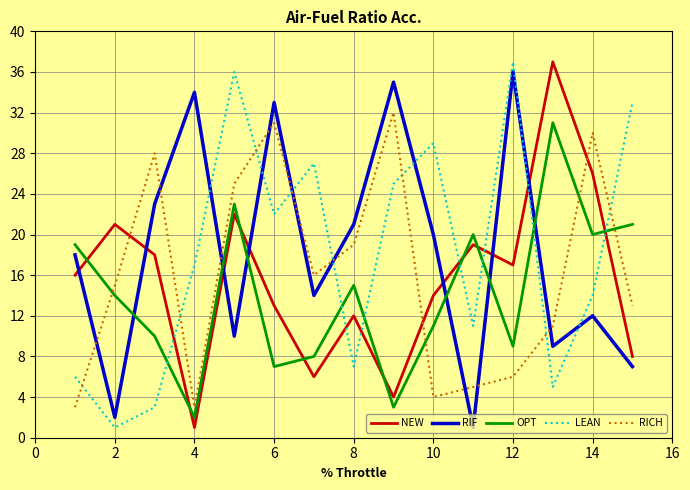

What is the greatest value displayed?

37